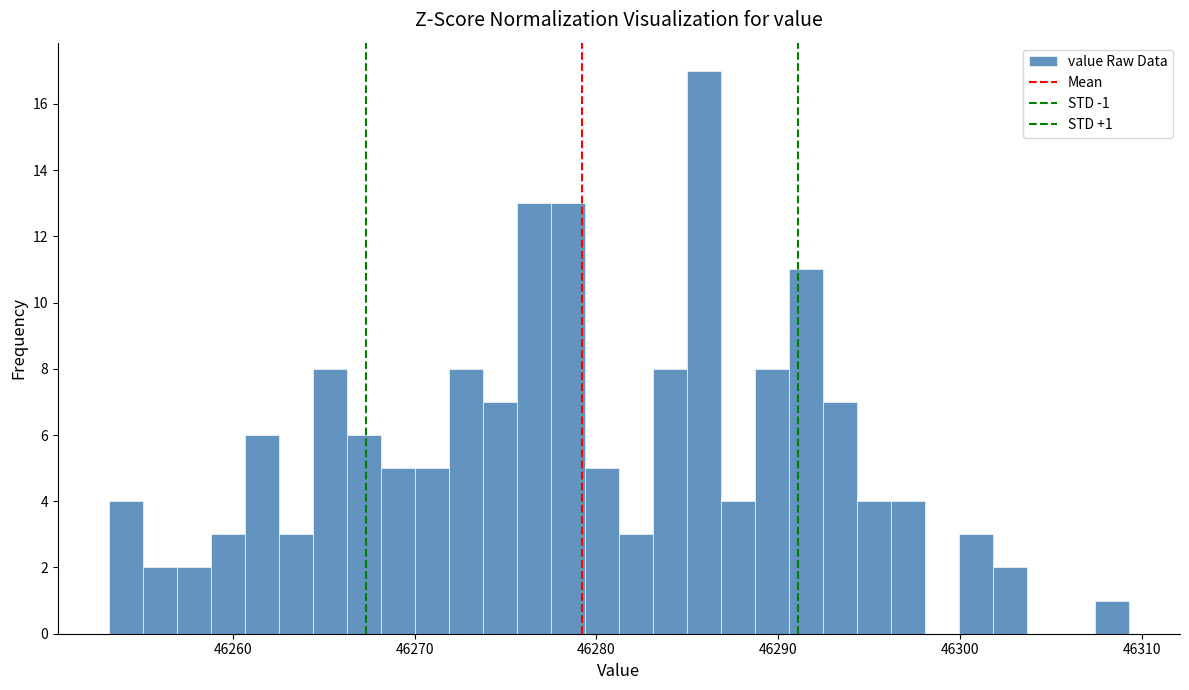

Around what value on the x-axis is the tallest bar? Give the approximate position of its centre, as read against the axis.

46286